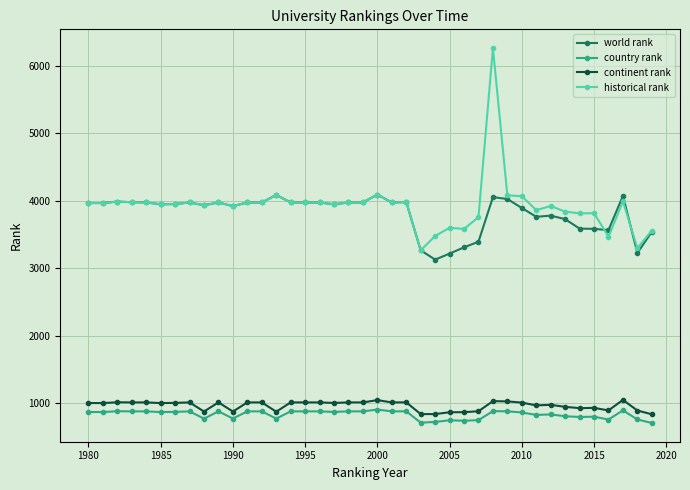

True or false: world rank has more than 0 points higher than both neighbors.

True